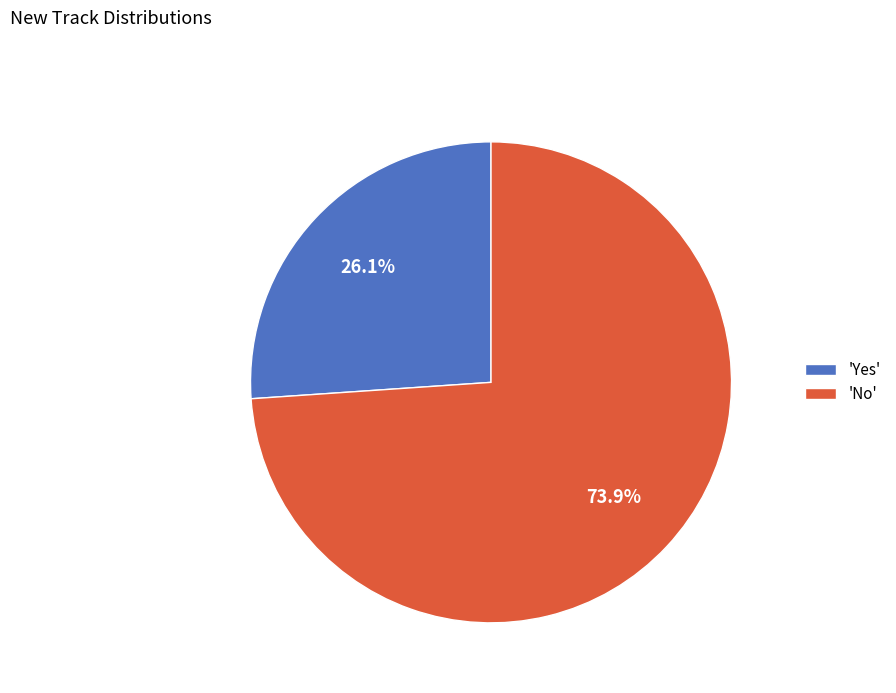

Which has a higher value, 'No' or 'Yes'?

'No'